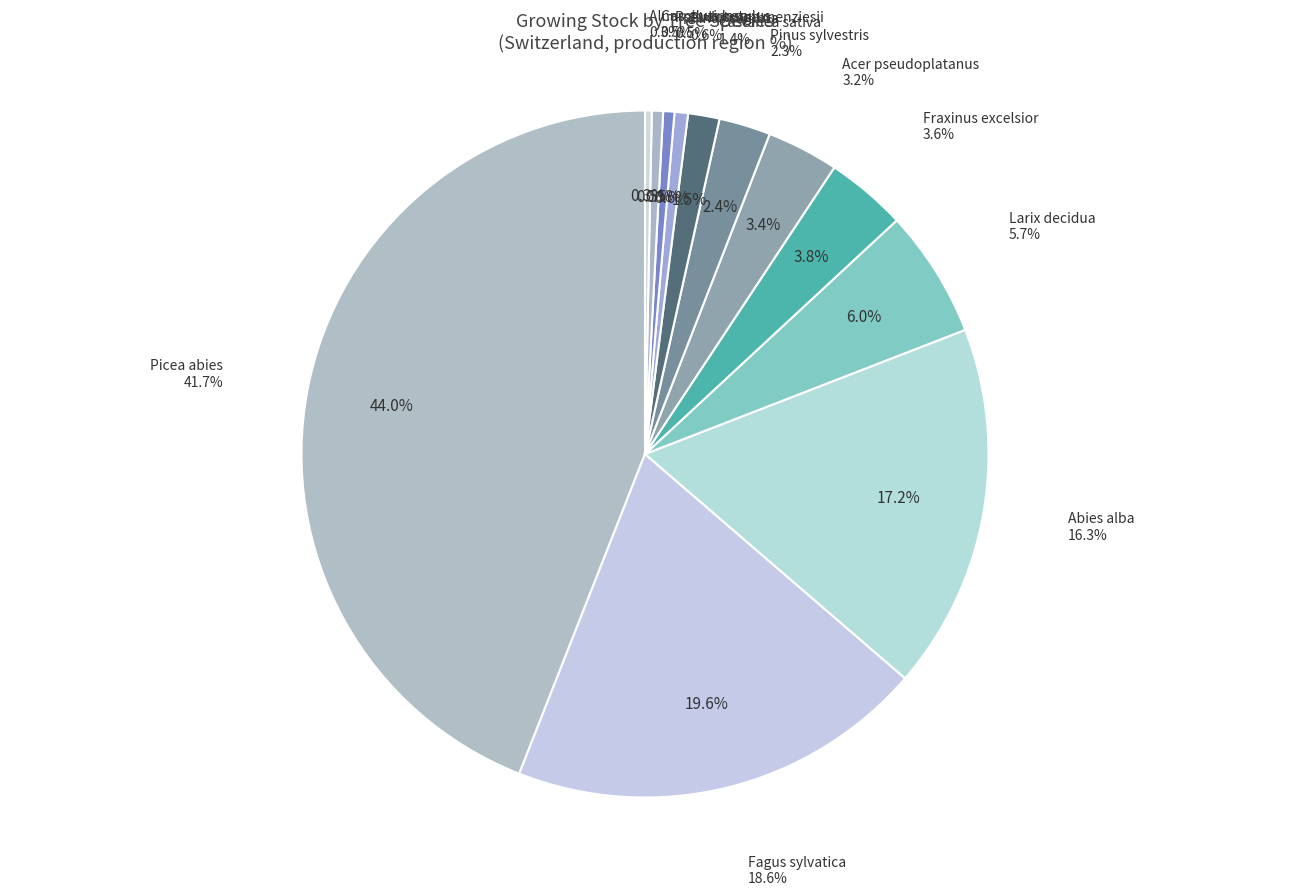

To the nearest percent, what percentage of the pie is Pseudotsuga menziesii?

1%